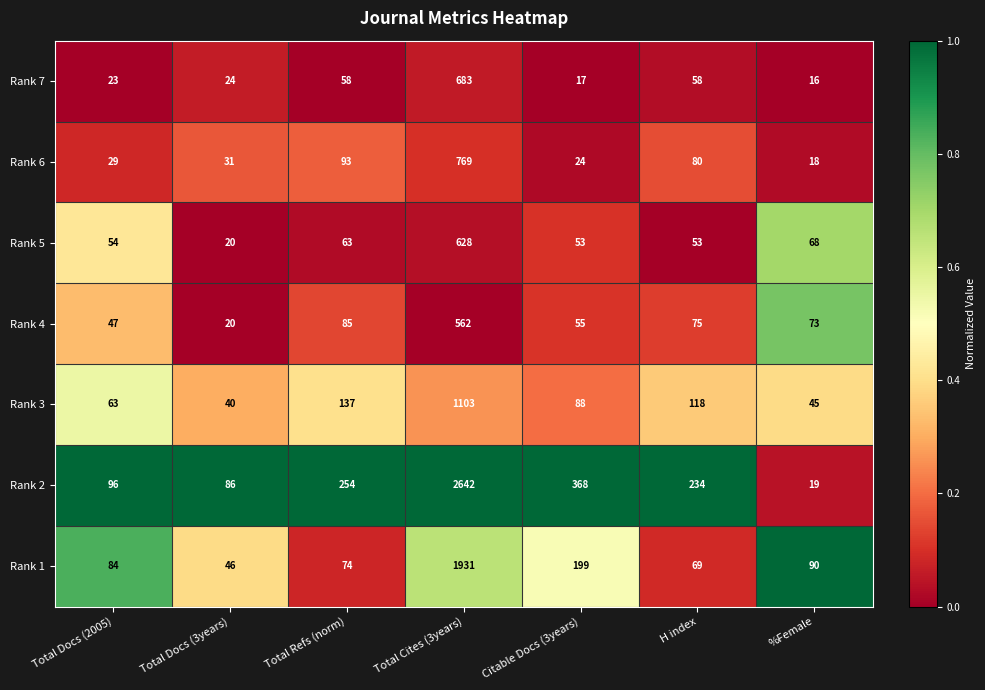

Which category has the highest value across all series?

Total Cites (3years)